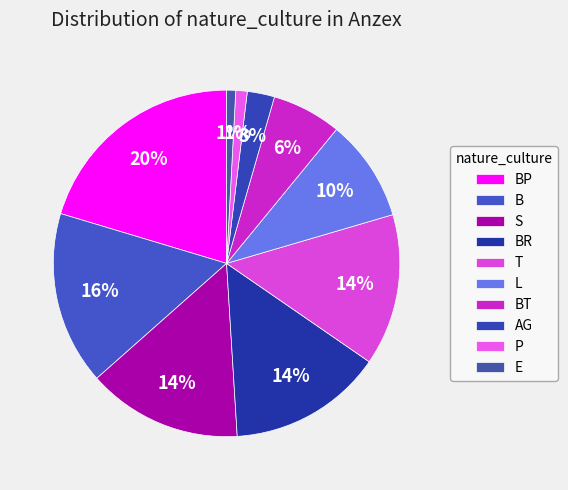

How many segments does this pie chart have?

10